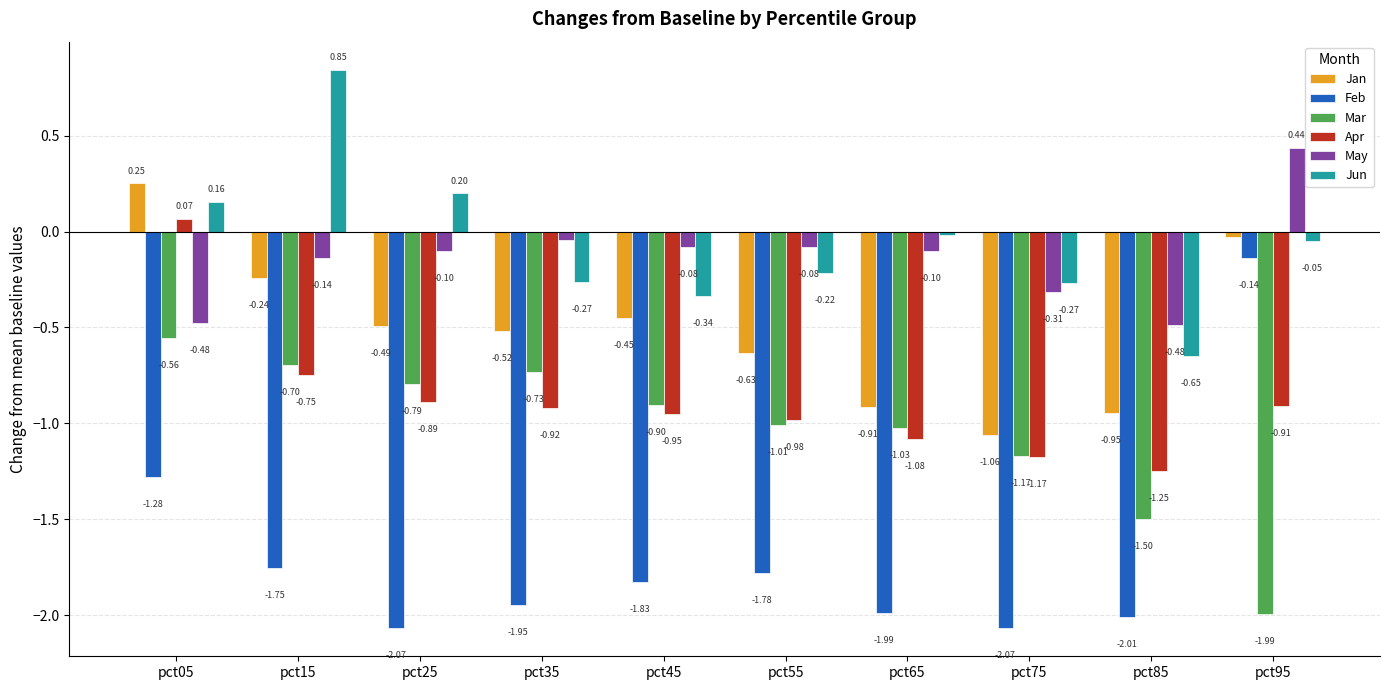

Does the chart contain any negative values?

Yes